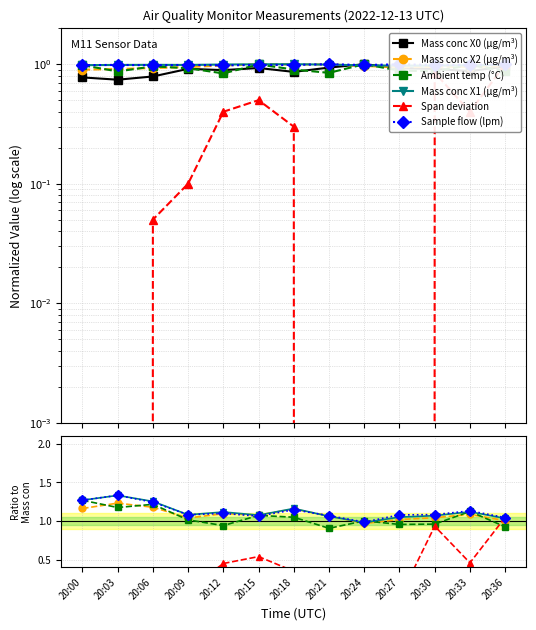

At how many categories does at least one series exceed 1?

12